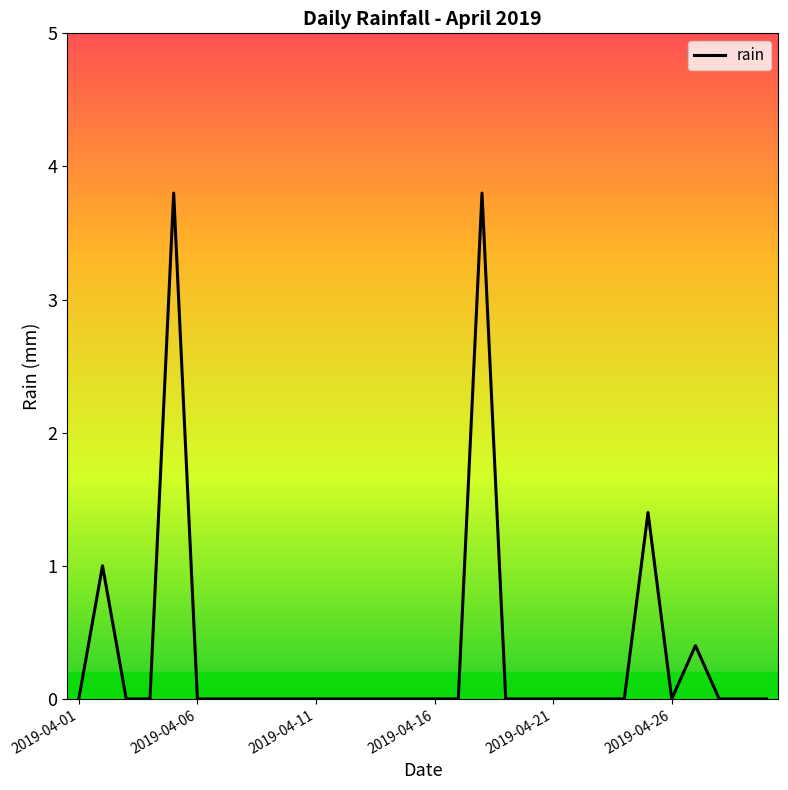

What is the difference between the maximum and minimum values?

3.8